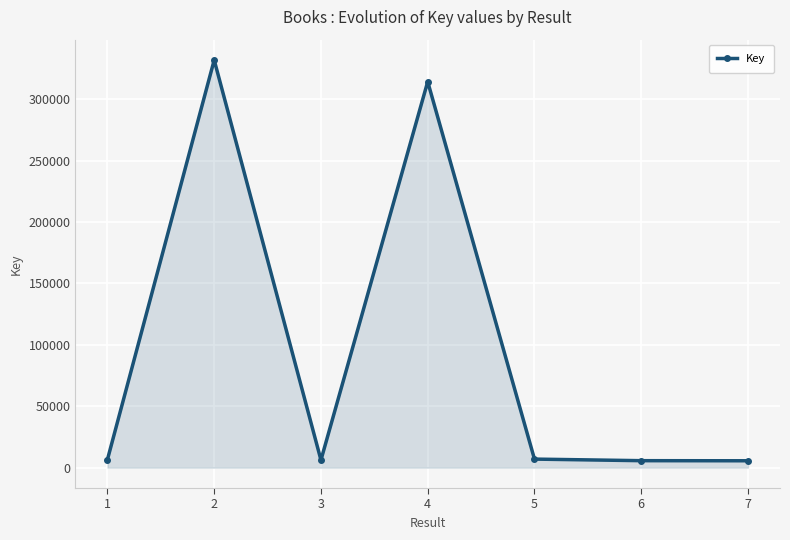

What is the difference between the second highest and minimum values?

308754